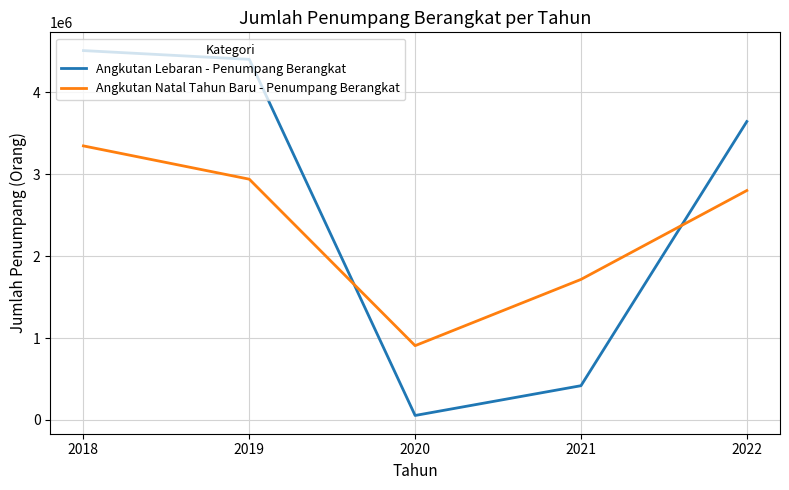

How many lines are shown in the chart?

2